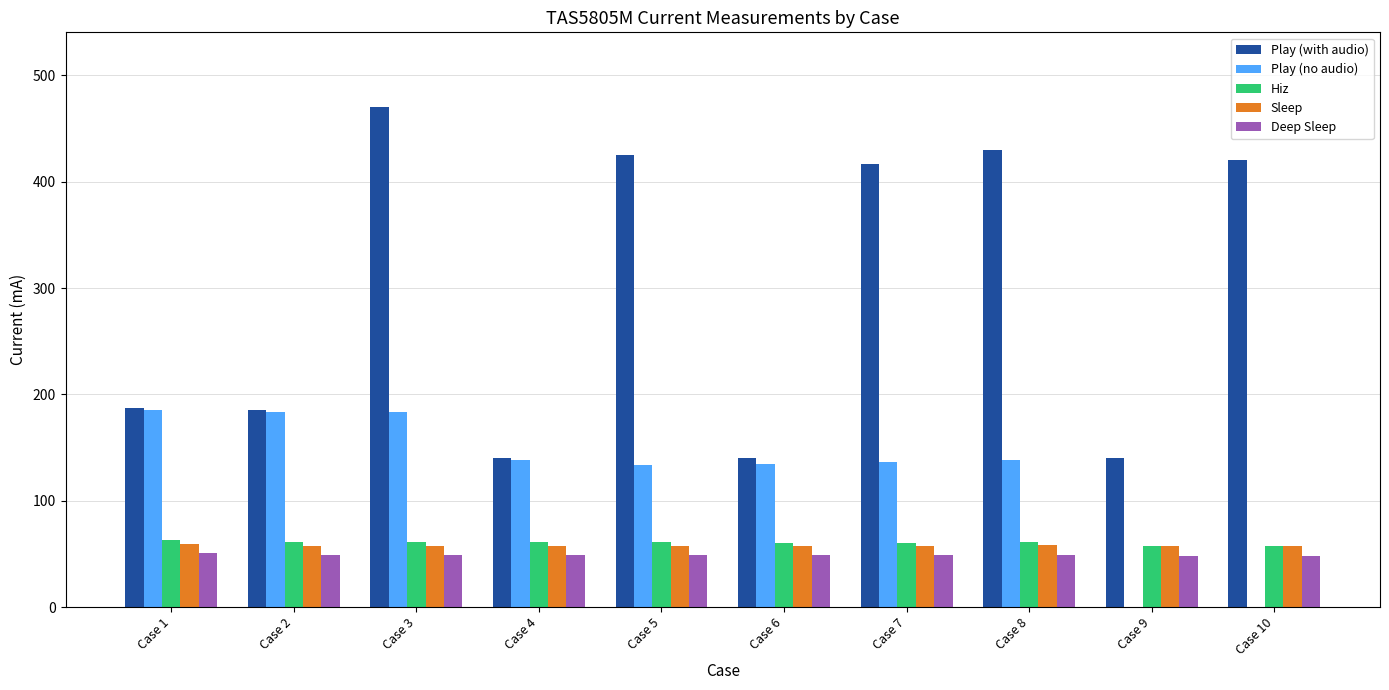

At which category does the chart reach its peak across all series?

Case 3